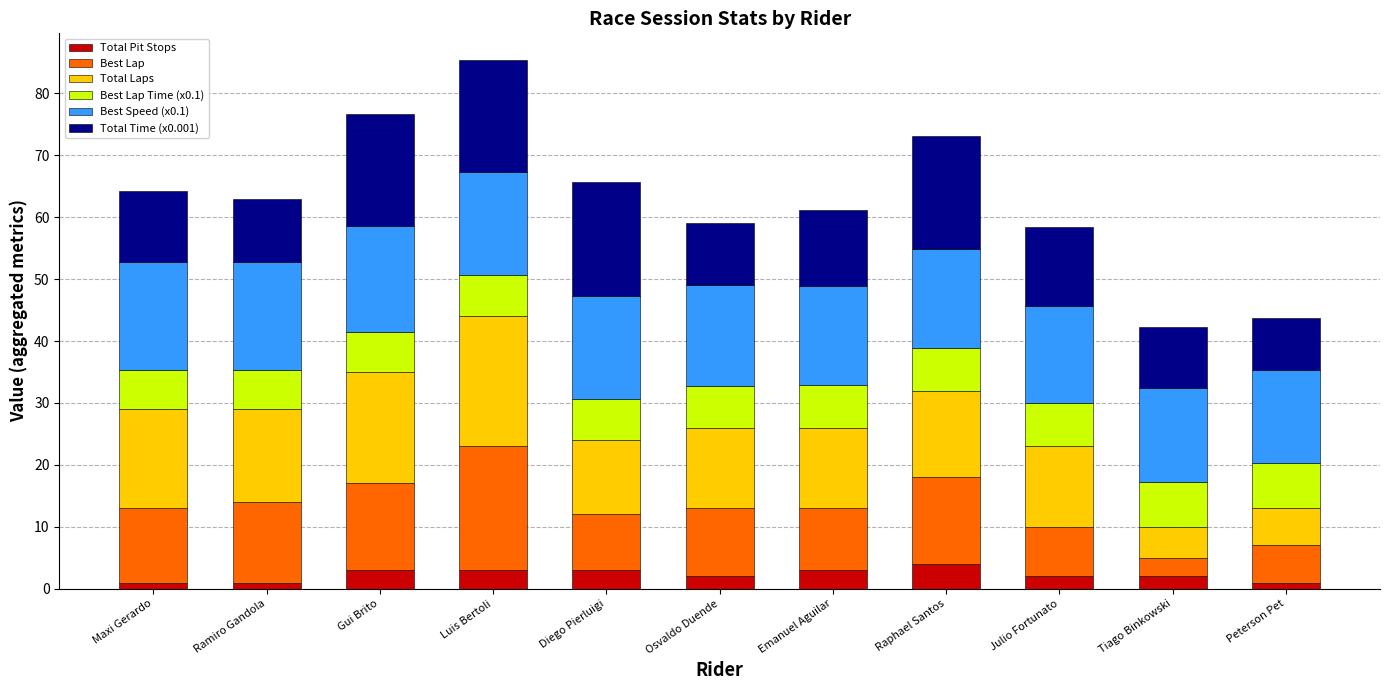

What is the maximum value for Total Pit Stops?

4.0